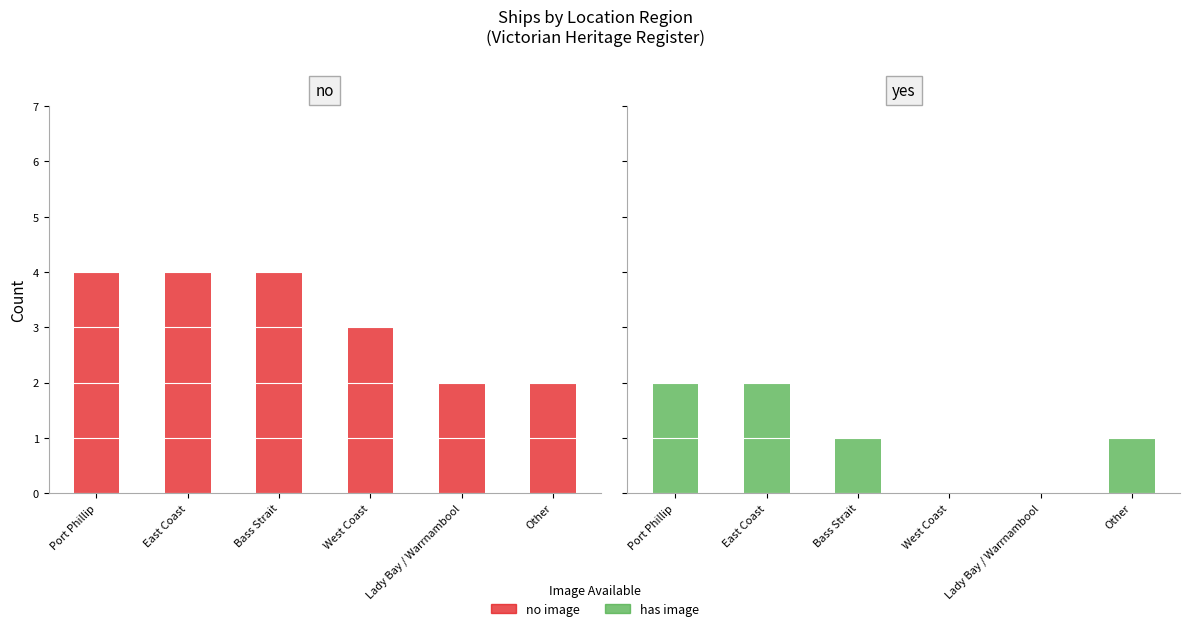

What is the lowest value of the no image series?

2